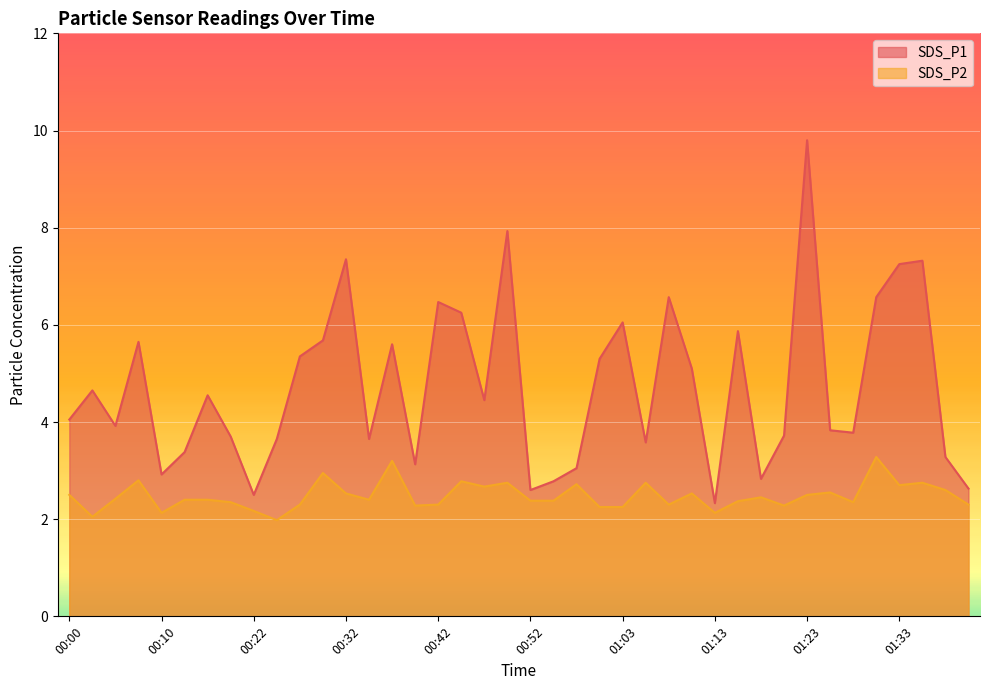

Does the chart display data point markers on the line(s)?

No